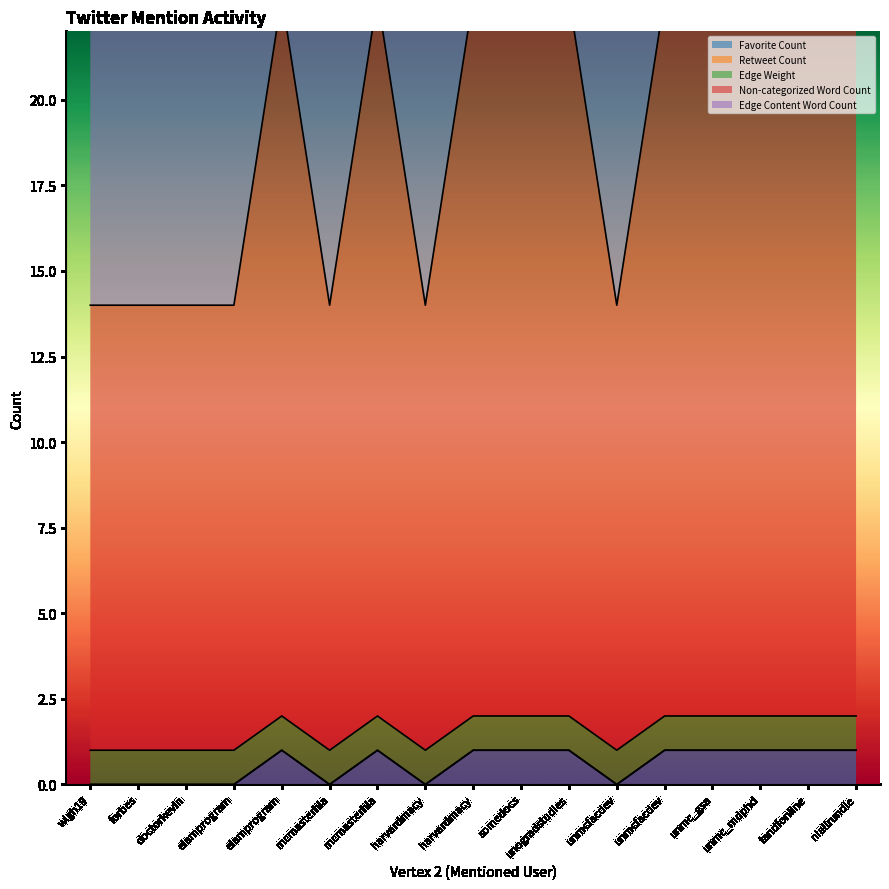

Which has a higher value, harvardmacy or unmc_mdphd?

unmc_mdphd